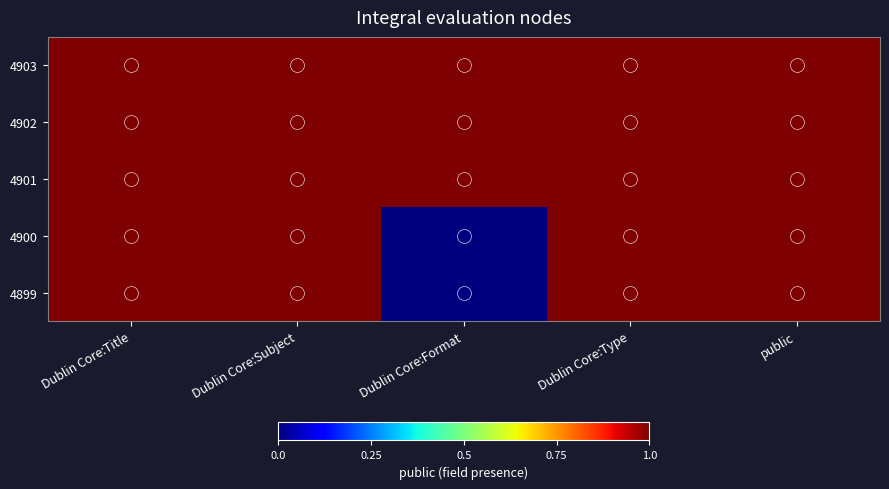

Between Dublin Core:Format and Dublin Core:Type, which is larger?

Dublin Core:Format